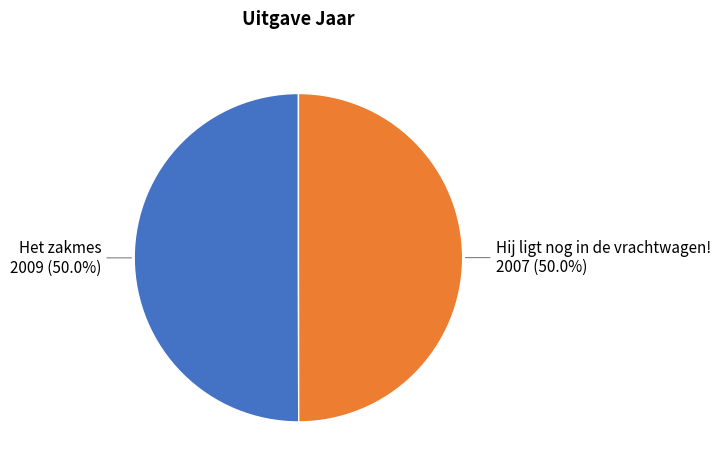

What is the smallest slice in the pie chart?

Hij ligt nog in de vrachtwagen!